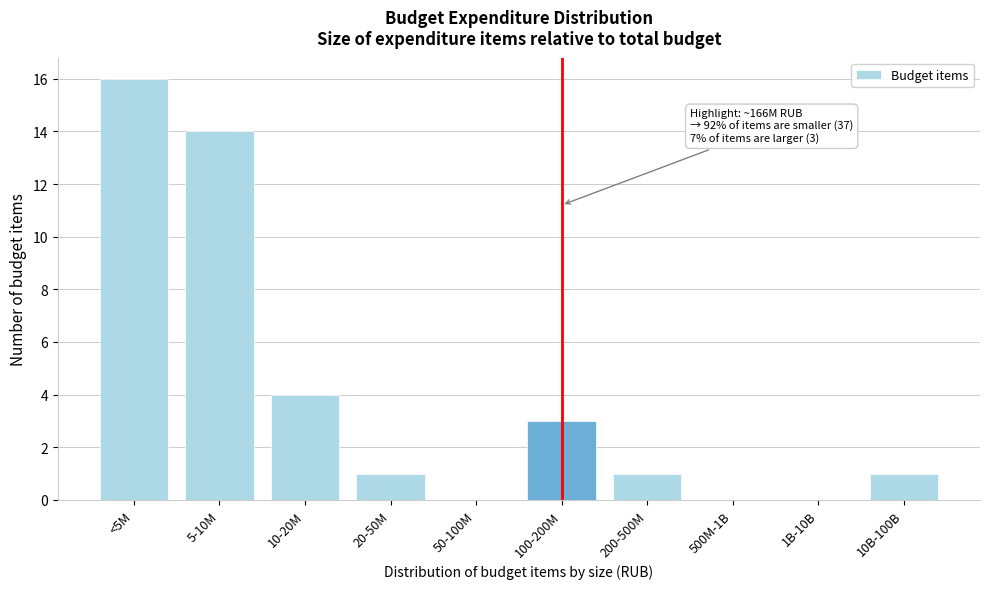

Reading right to left, transcribe all the data shown in this chart.

10B-100B=1	1B-10B=0	500M-1B=0	200-500M=1	100-200M=3	50-100M=0	20-50M=1	10-20M=4	5-10M=14	<5M=16